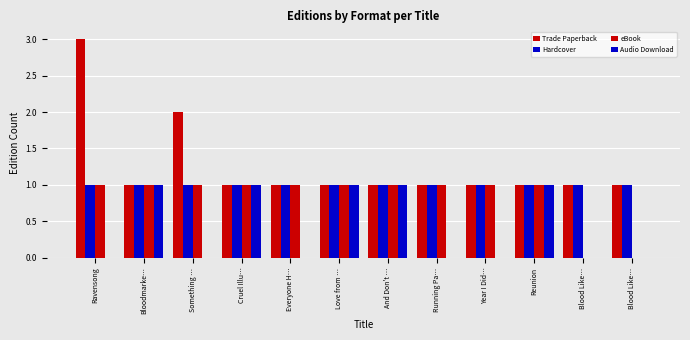

Which series has the widest spread of values?

Trade Paperback